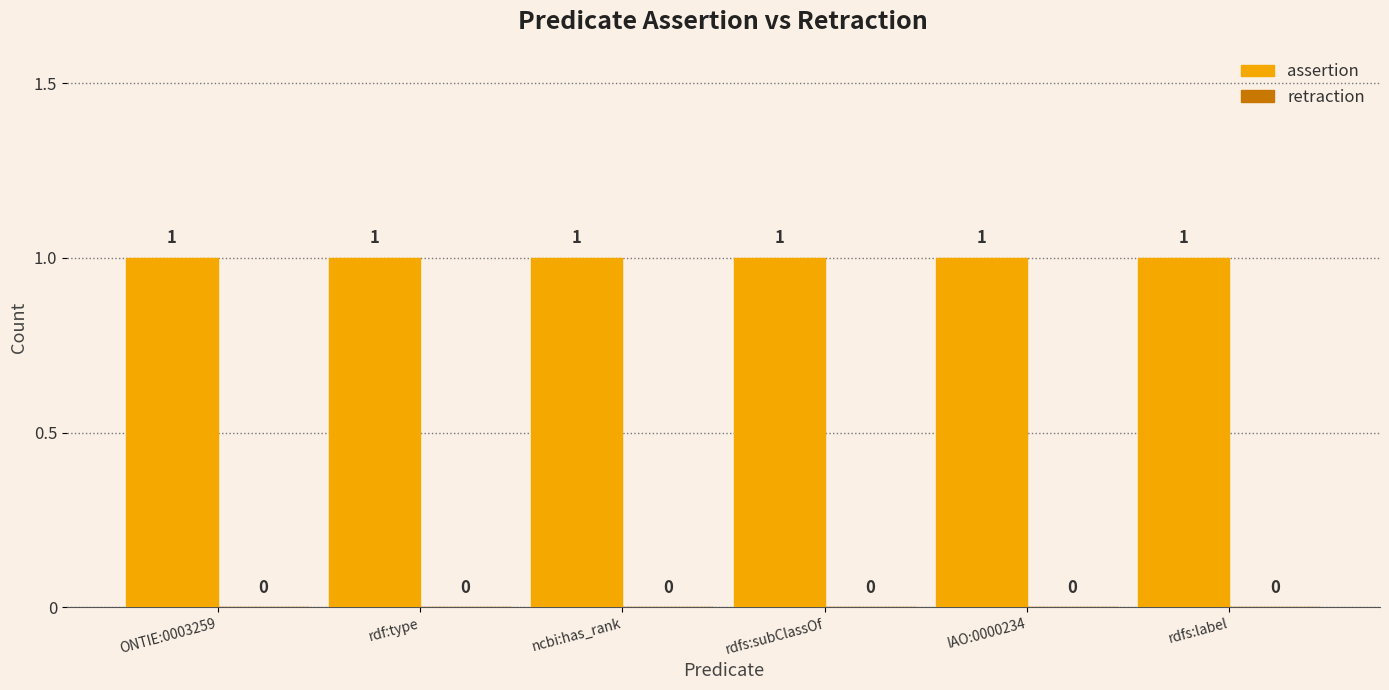

At how many categories does at least one series exceed 0?

6